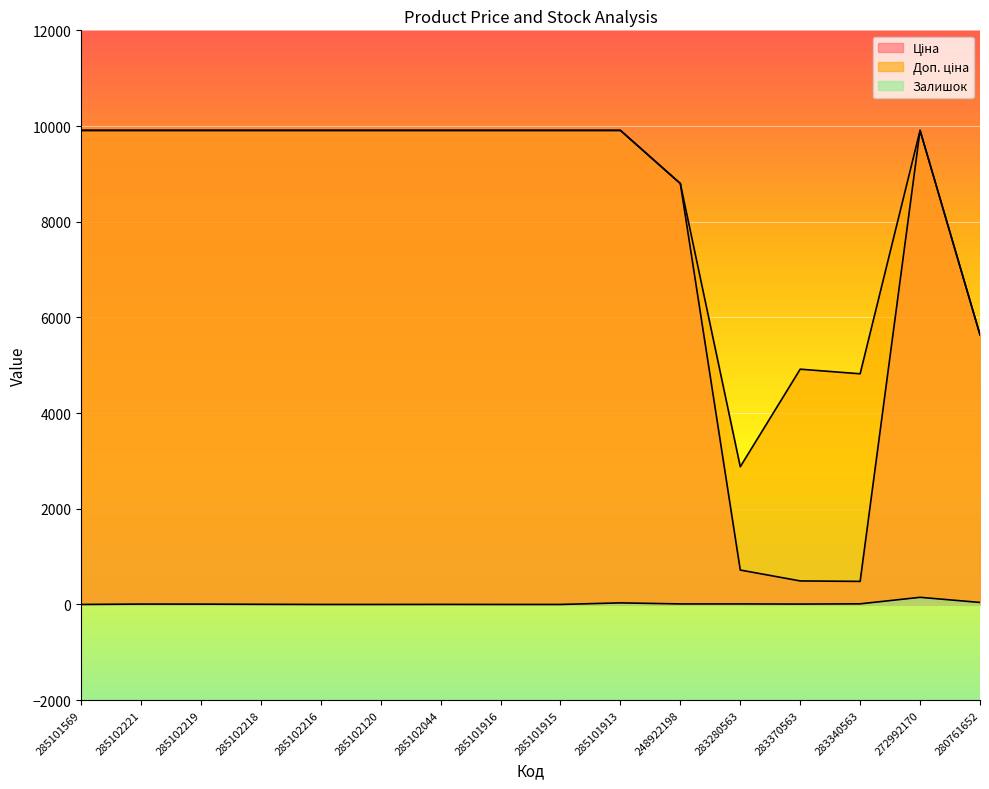

True or false: Ціна and Доп. ціна cross at least once.

False